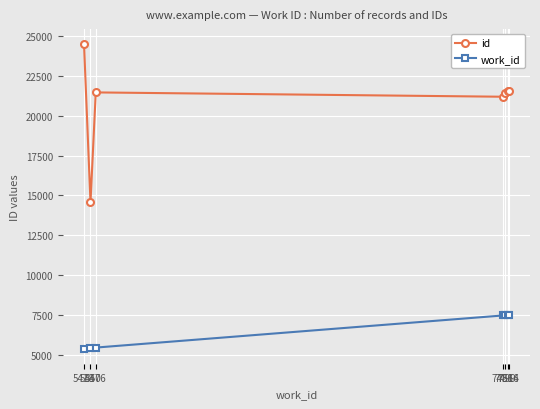

What is the difference between the id values at 7486 and 7516?

371